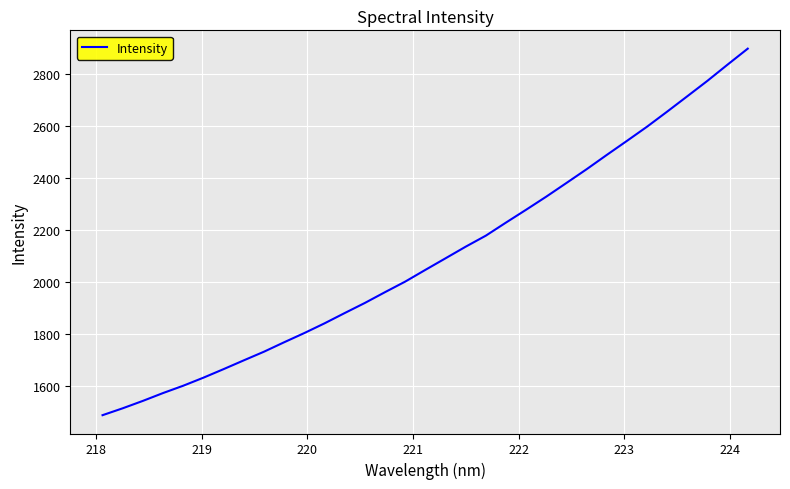

What is the smallest value displayed?

1487.0